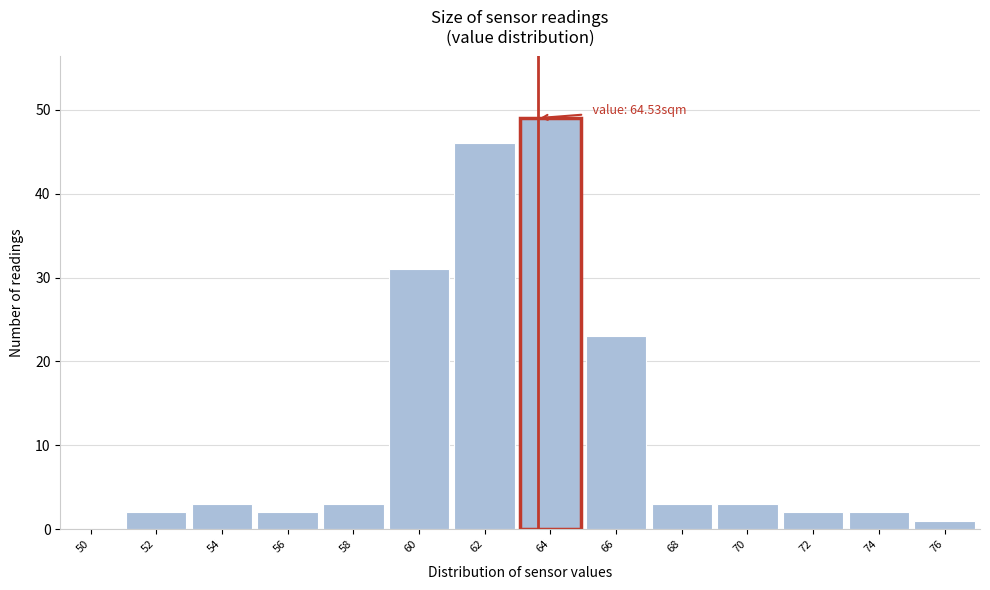

Reading left to right, extract all data points from this chart.

50=0	52=2	54=3	56=2	58=3	60=31	62=46	64=49	66=23	68=3	70=3	72=2	74=2	76=1